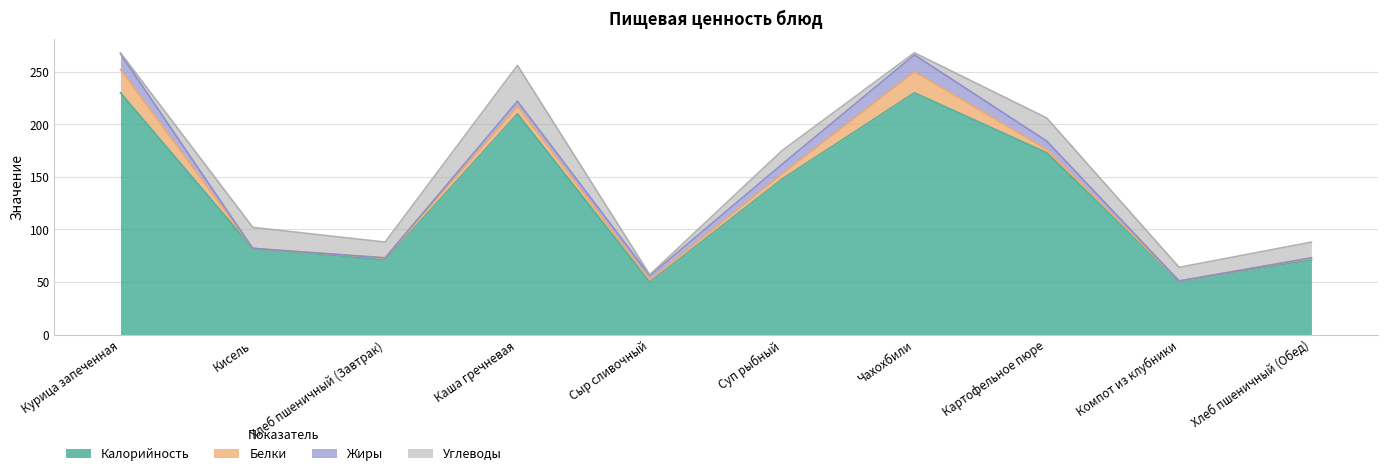

Reading left to right, extract all data points from this chart.

Калорийность: Курица запеченная=230	Кисель=82	Хлеб пшеничный (Завтрак)=71	Каша гречневая=210	Сыр сливочный=50	Суп рыбный=148	Чахохбили=230	Картофельное пюре=173	Компот из клубники=51	Хлеб пшеничный (Обед)=71
Белки: Курица запеченная=22	Кисель=0	Хлеб пшеничный (Завтрак)=2	Каша гречневая=7	Сыр сливочный=2	Суп рыбный=5	Чахохбили=20	Картофельное пюре=3	Компот из клубники=0	Хлеб пшеничный (Обед)=2
Жиры: Курица запеченная=15	Кисель=0	Хлеб пшеничный (Завтрак)=0	Каша гречневая=5	Сыр сливочный=4	Суп рыбный=9	Чахохбили=16	Картофельное пюре=8	Компот из клубники=0	Хлеб пшеничный (Обед)=0
Углеводы: Курица запеченная=1	Кисель=20	Хлеб пшеничный (Завтрак)=15	Каша гречневая=34	Сыр сливочный=1	Суп рыбный=13	Чахохбили=2	Картофельное пюре=22	Компот из клубники=13	Хлеб пшеничный (Обед)=15